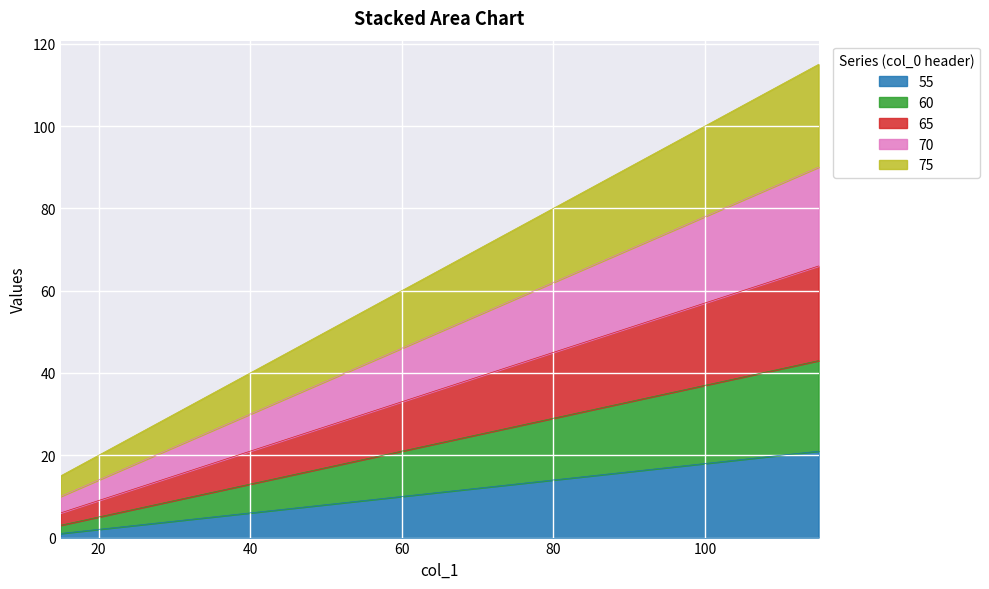

Which series changed the most between 15 and 40?

75